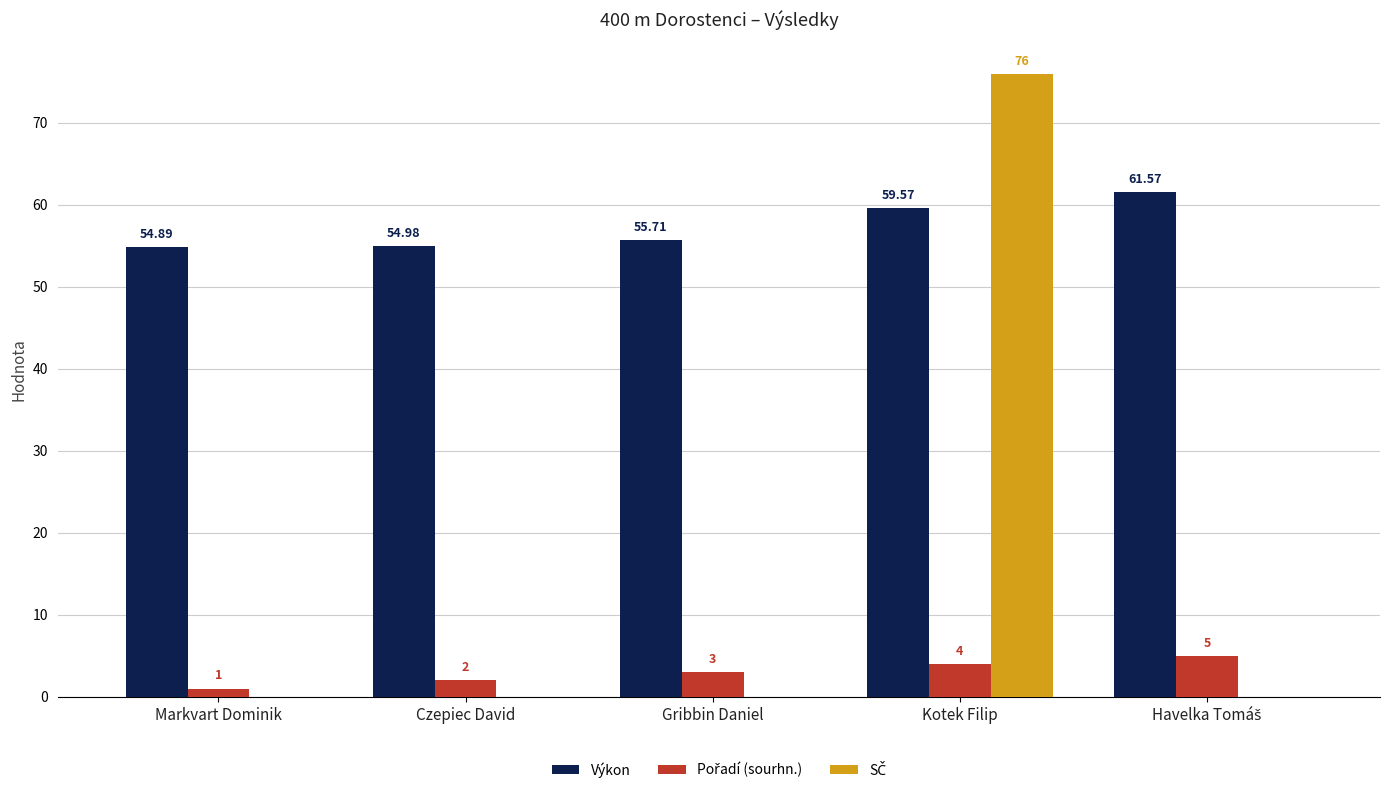

What is the total value across all series at Markvart Dominik?

55.9